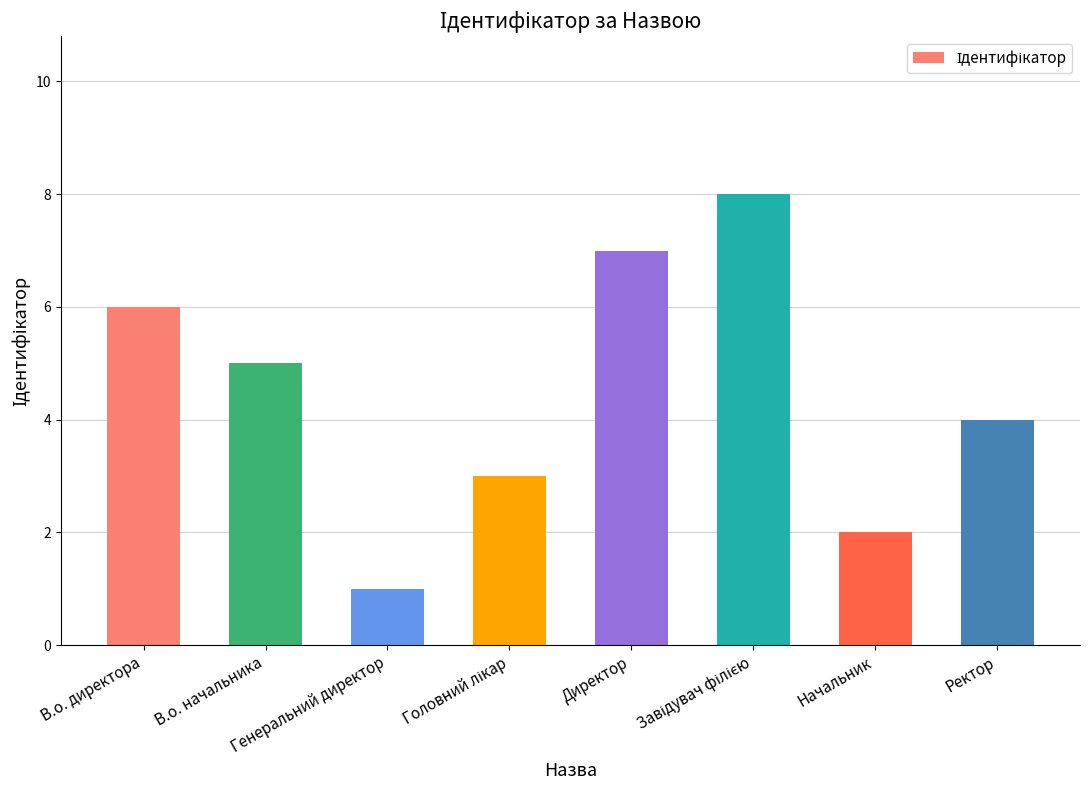

What is the maximum value shown in the chart?

8